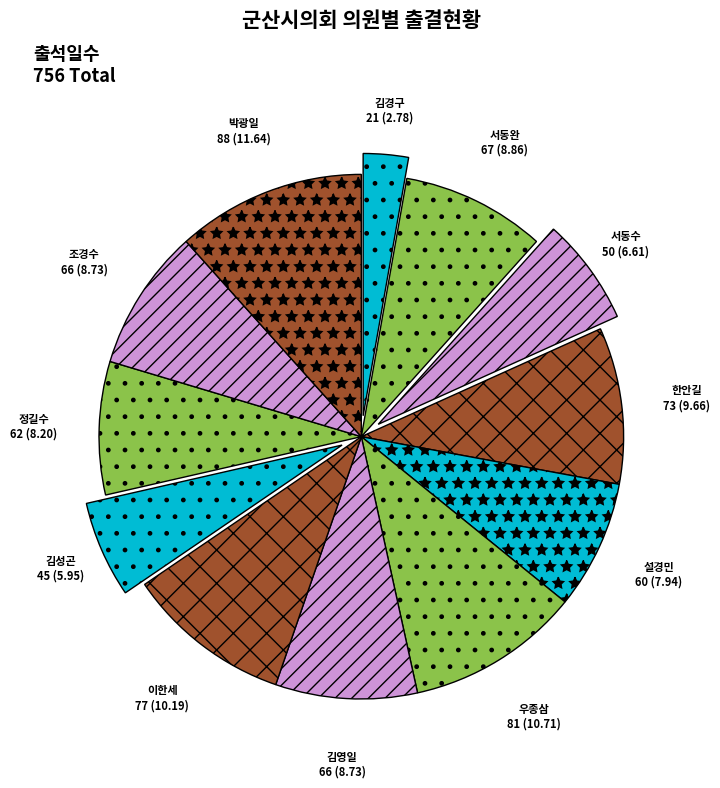

True or false: 김경구 accounts for 10% of the total.

False